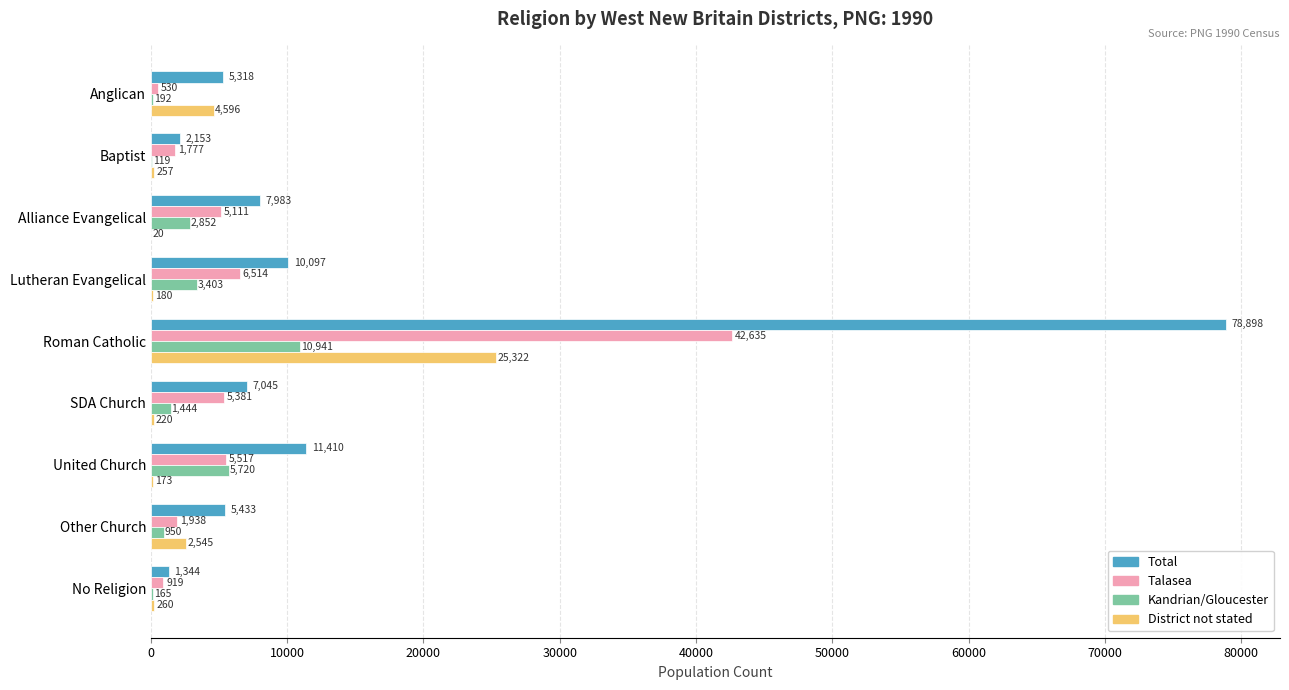

At which label is Total closest to 40121?

United Church